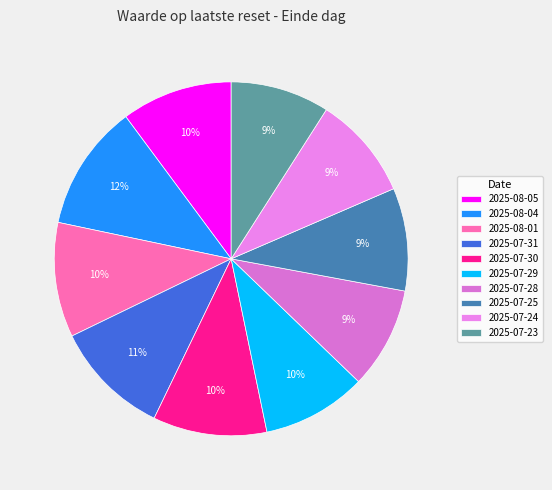

How many segments does this pie chart have?

10